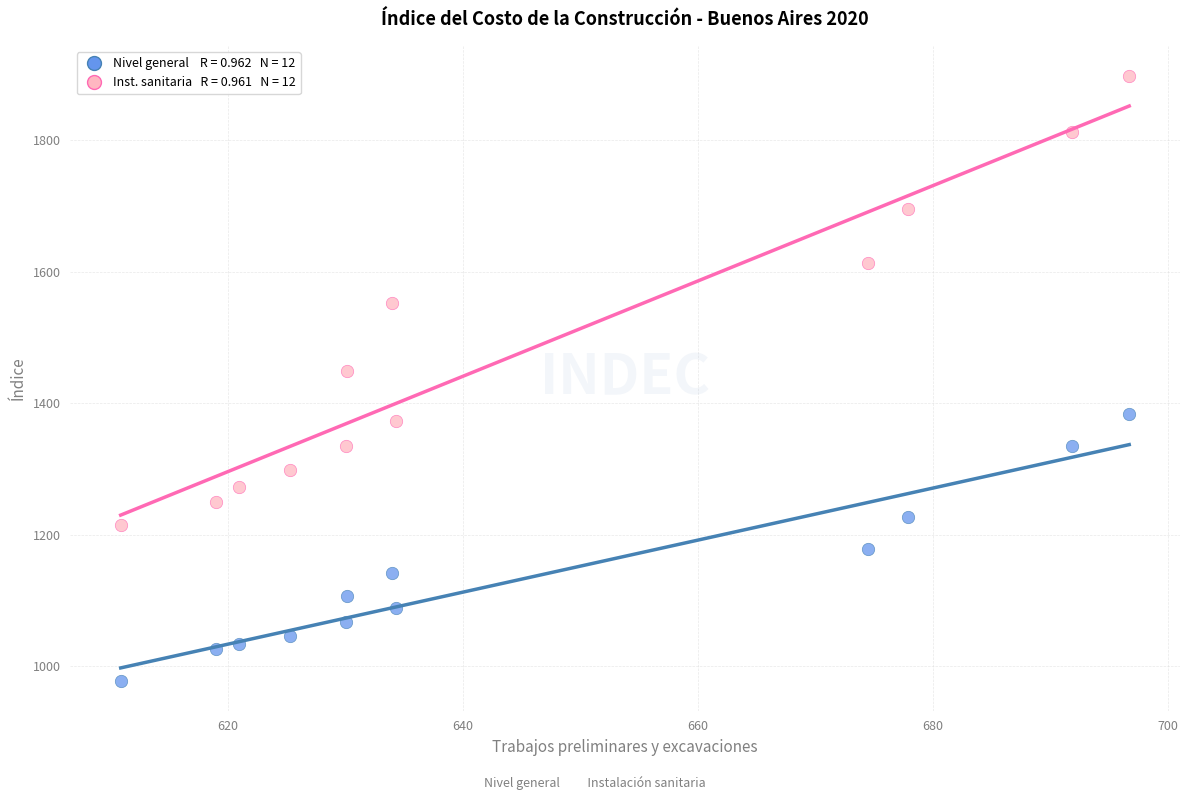

Across all data points, what is the range of X values (max minus min)?

85.9